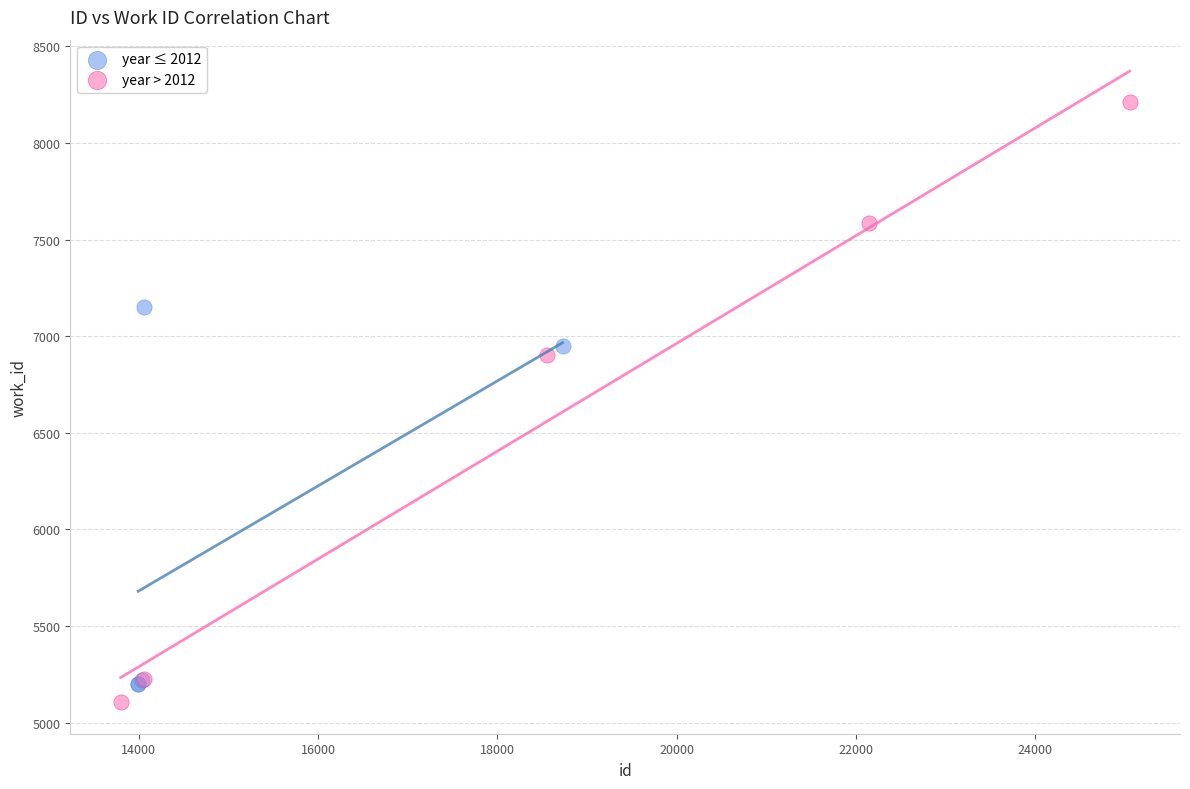

Which series reaches the maximum Y coordinate?

year > 2012